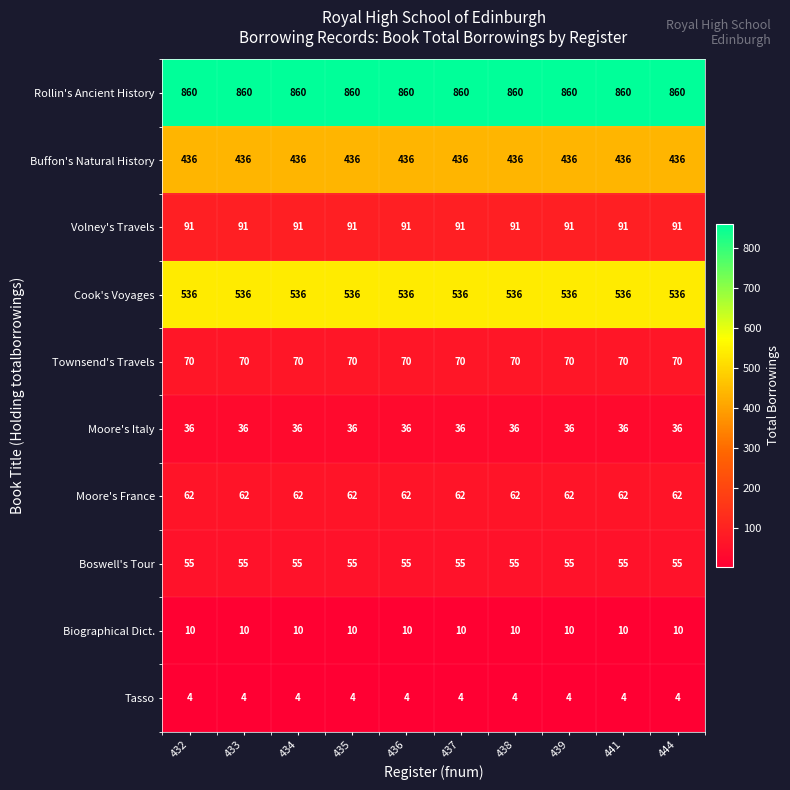

What is the highest value of the Buffon's Natural History series?

436